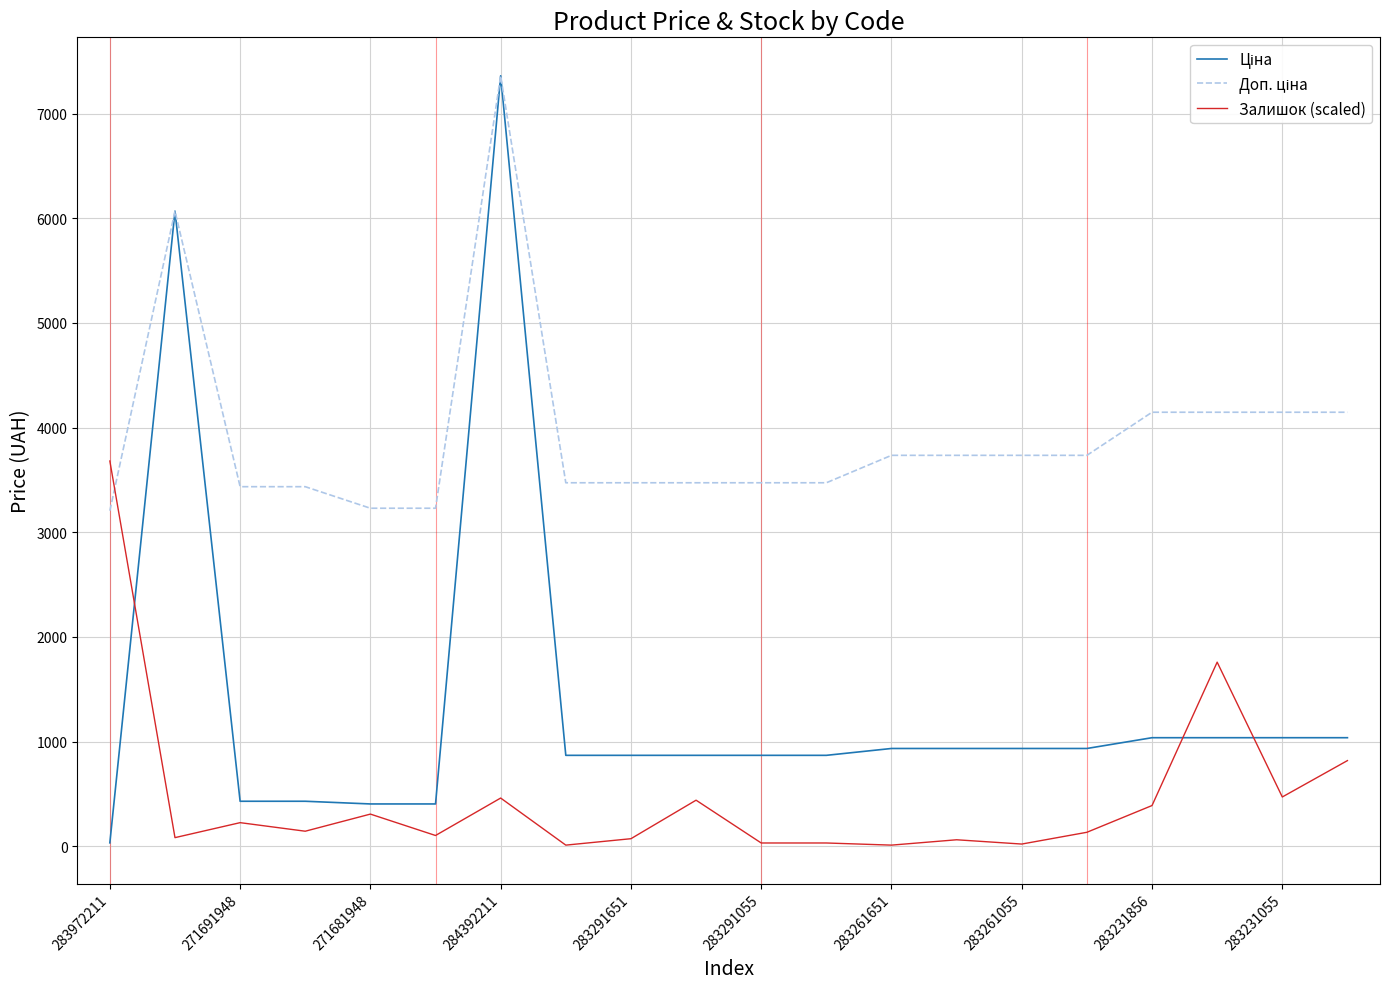

What is the maximum value for Залишок (scaled)?

3680.1